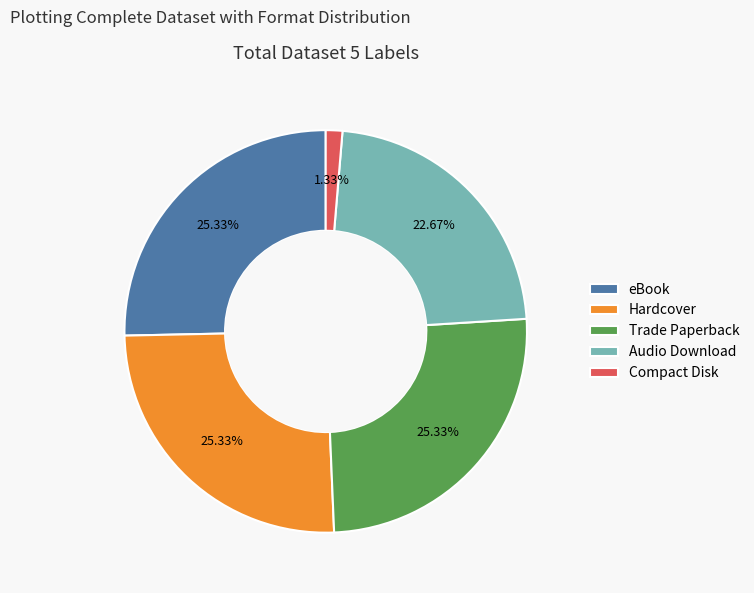

Approximately how many times larger is the value at Audio Download compared to eBook?

0.9